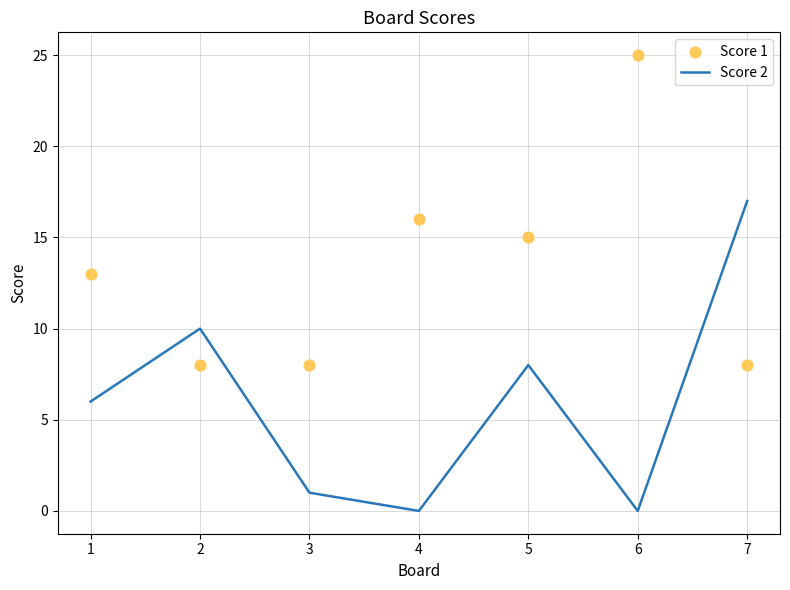

What are all the series names shown in the legend?

Score 2, Score 1